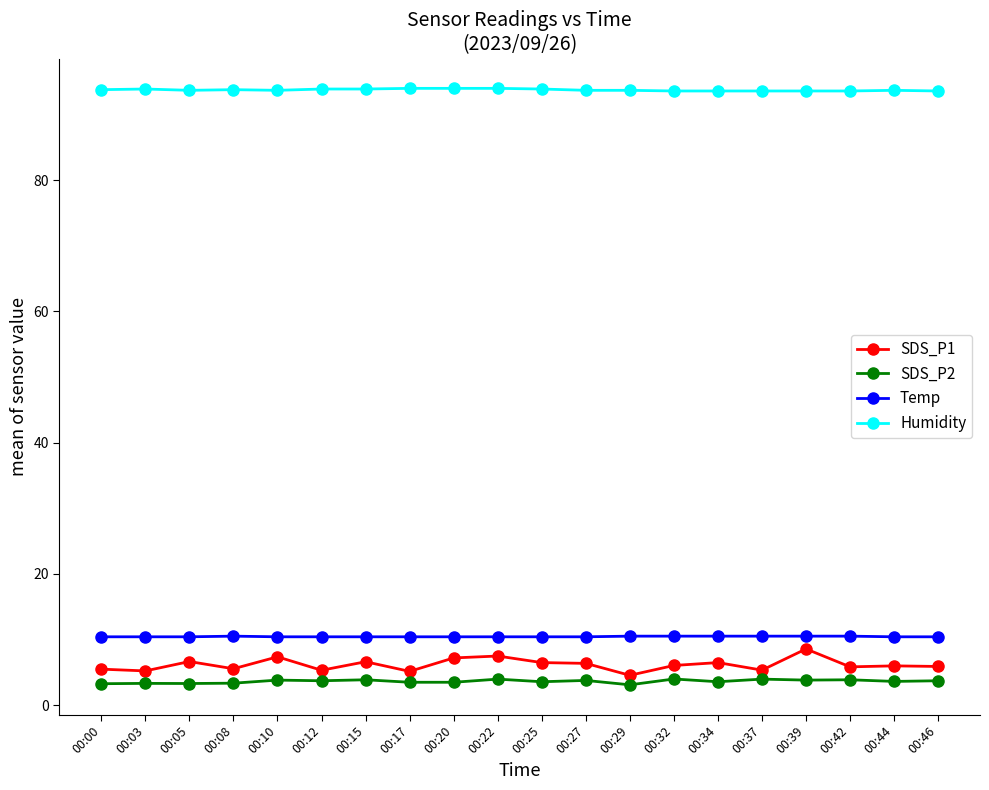

What is the sum of the SDS_P2 values at 00:34 and 00:29?

6.6